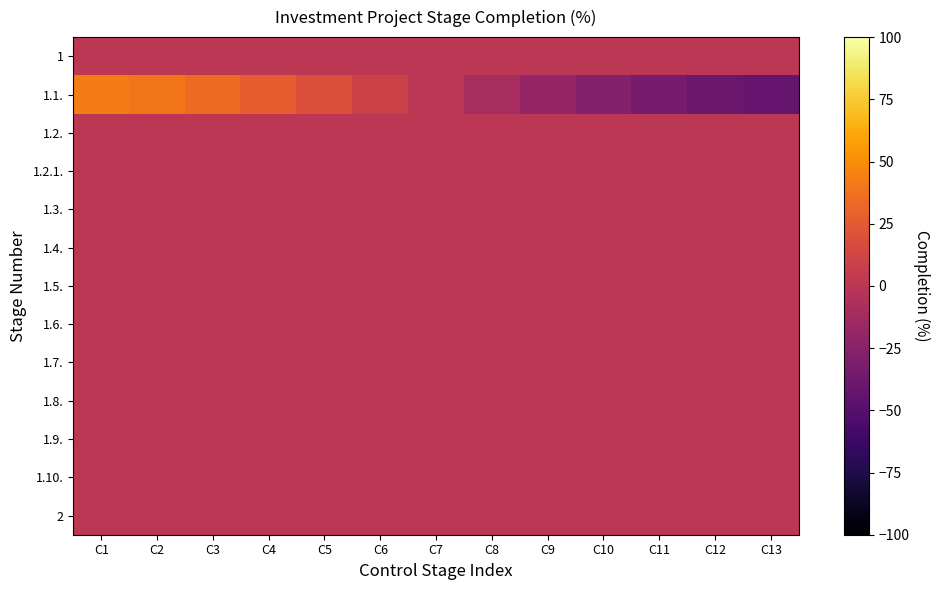

Rank the series by their maximum value, from highest to lowest.

1.1., 1, 1.2., 1.2.1., 1.3., 1.4., 1.5., 1.6., 1.7., 1.8., 1.9., 1.10., 2